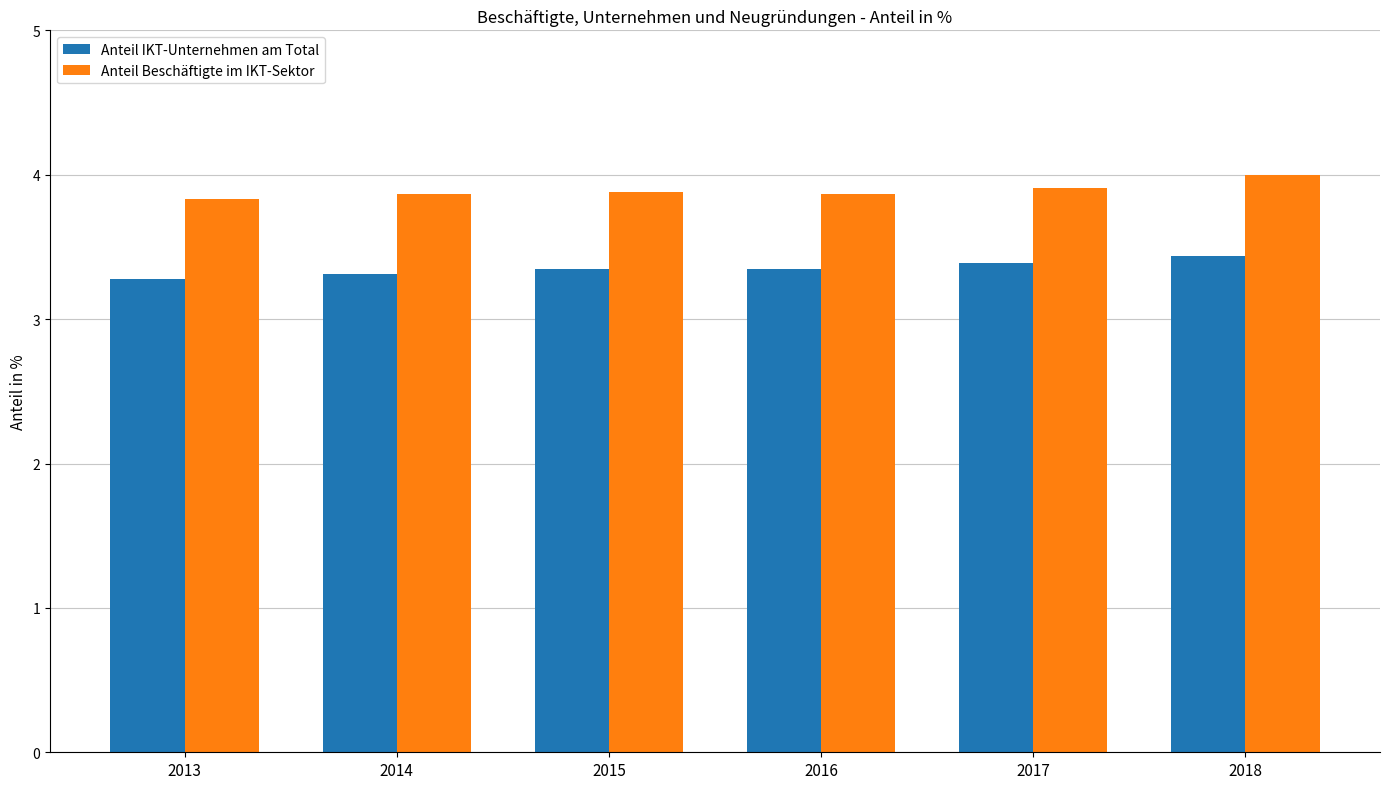

At which label does Anteil IKT-Unternehmen am Total reach its peak?

2018